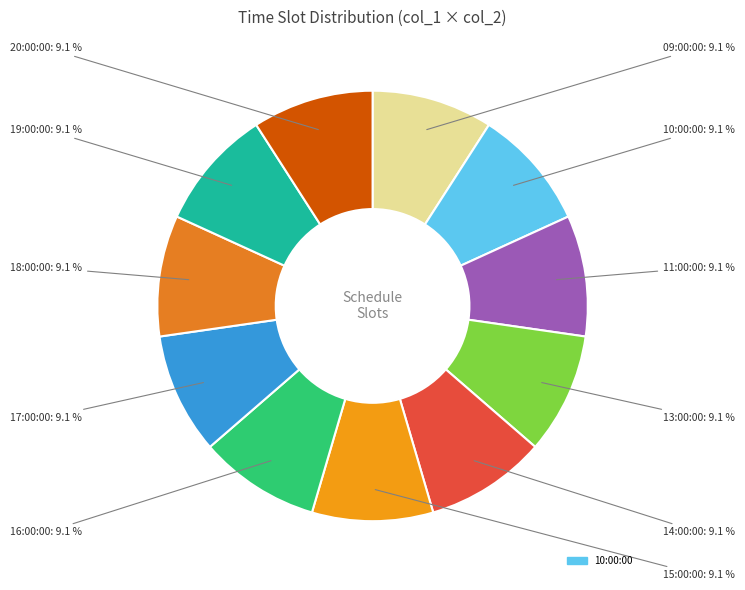

How many segments does this pie chart have?

11